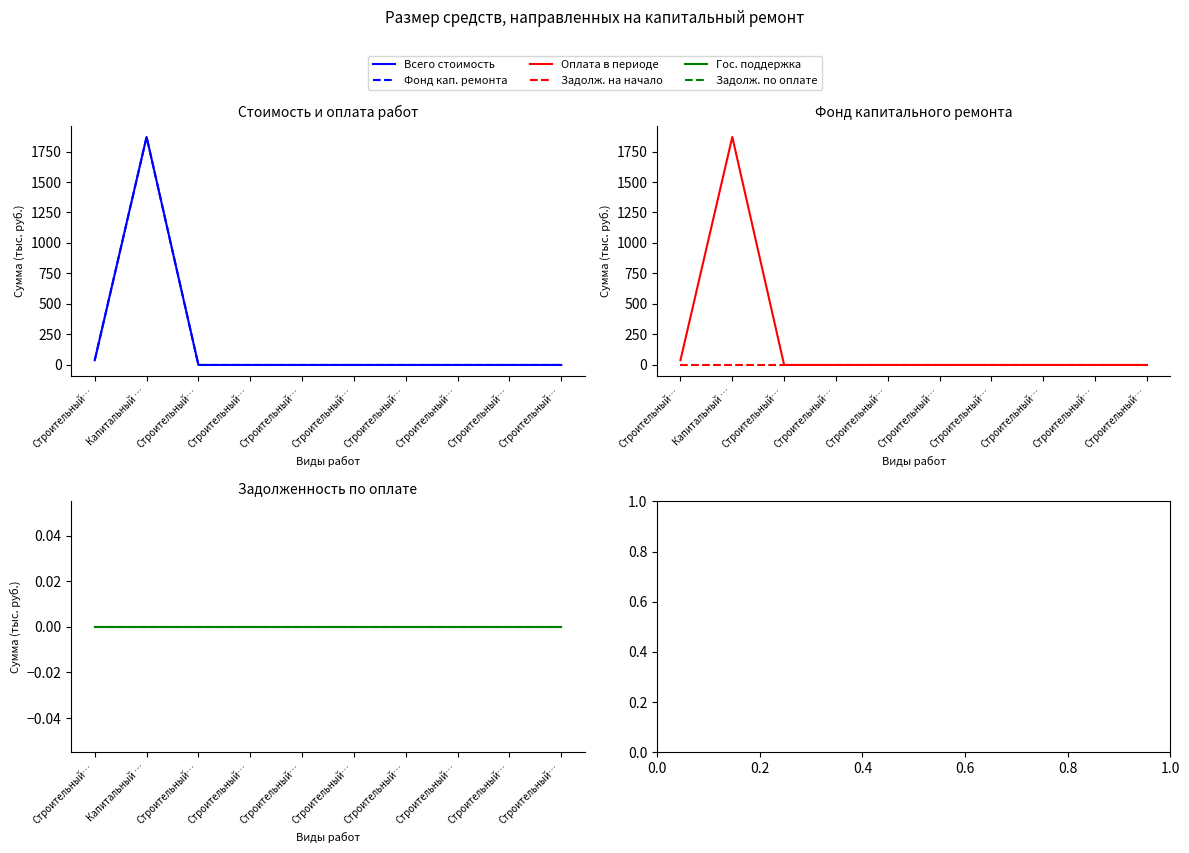

True or false: Фонд кап. ремонта and Всего стоимость intersect in this chart.

False